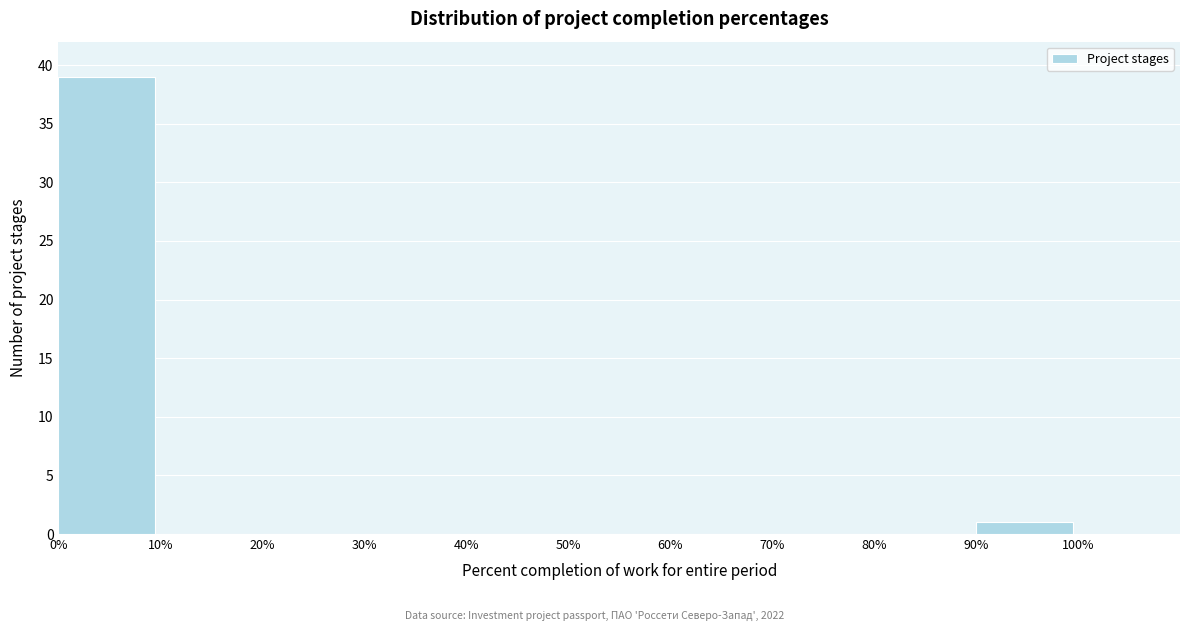

Reading left to right, list every bar in this chart as the range it spans on the x-axis followed by its height. The values are not printed on the chart, so give them approximately, as read against the axis.

0% to 10%: 39
10% to 20%: 0
20% to 30%: 0
30% to 40%: 0
40% to 50%: 0
50% to 60%: 0
60% to 70%: 0
70% to 80%: 0
80% to 90%: 0
90% to 100%: 1